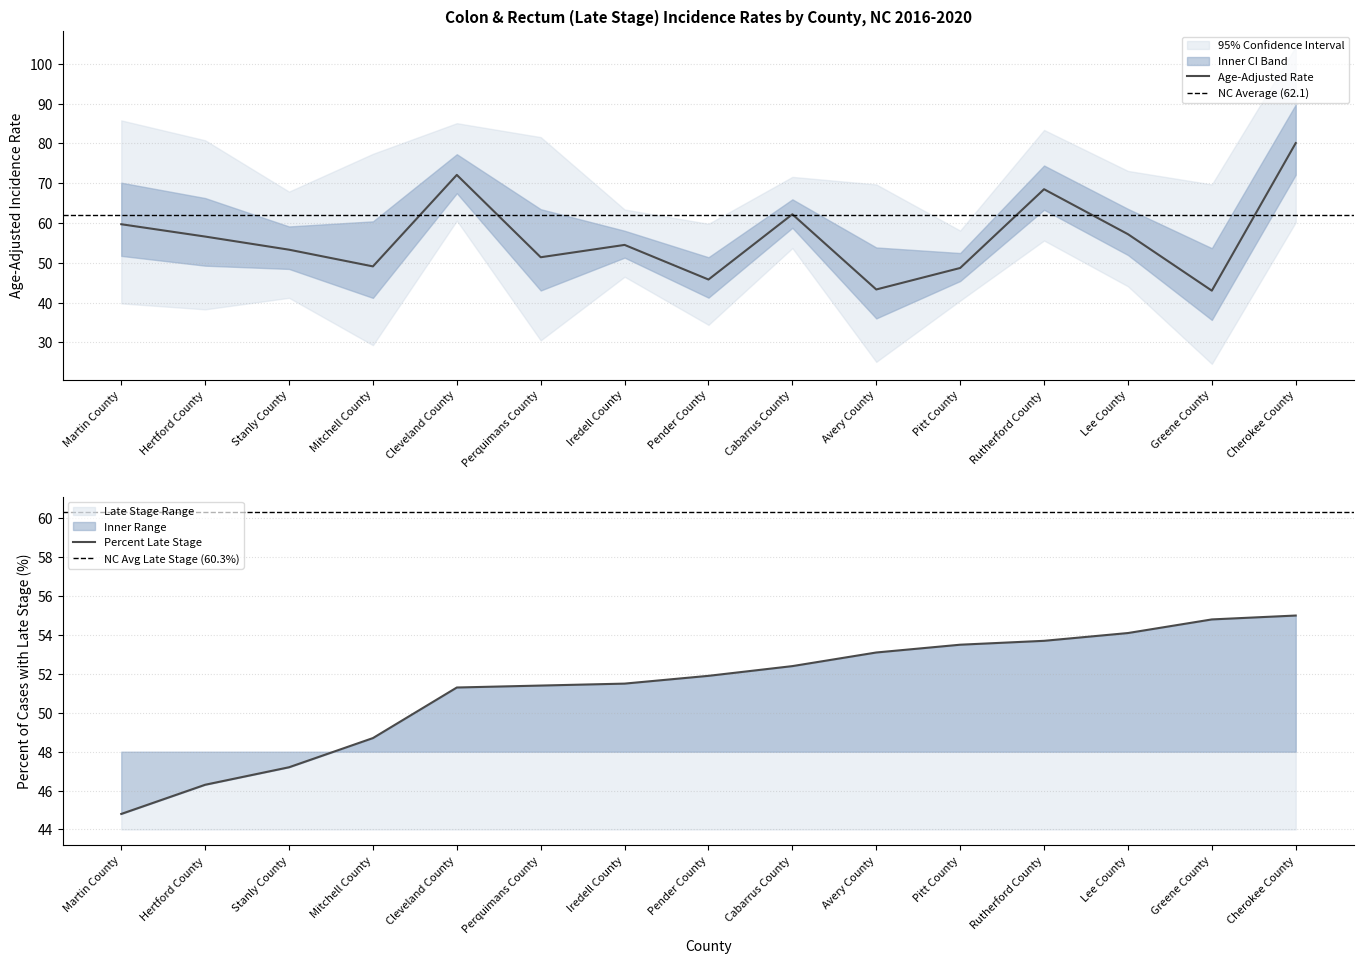

Reading left to right, what are all the values shown in this chart?

Age-Adjusted Rate: Martin County=59.7	Hertford County=56.6	Stanly County=53.3	Mitchell County=49.1	Cleveland County=72.1	Perquimans County=51.4	Iredell County=54.5	Pender County=45.8	Cabarrus County=62.2	Avery County=43.3	Pitt County=48.7	Rutherford County=68.5	Lee County=57.2	Greene County=43.0	Cherokee County=80.1
Percent Late Stage: Martin County=44.8	Hertford County=46.3	Stanly County=47.2	Mitchell County=48.7	Cleveland County=51.3	Perquimans County=51.4	Iredell County=51.5	Pender County=51.9	Cabarrus County=52.4	Avery County=53.1	Pitt County=53.5	Rutherford County=53.7	Lee County=54.1	Greene County=54.8	Cherokee County=55.0